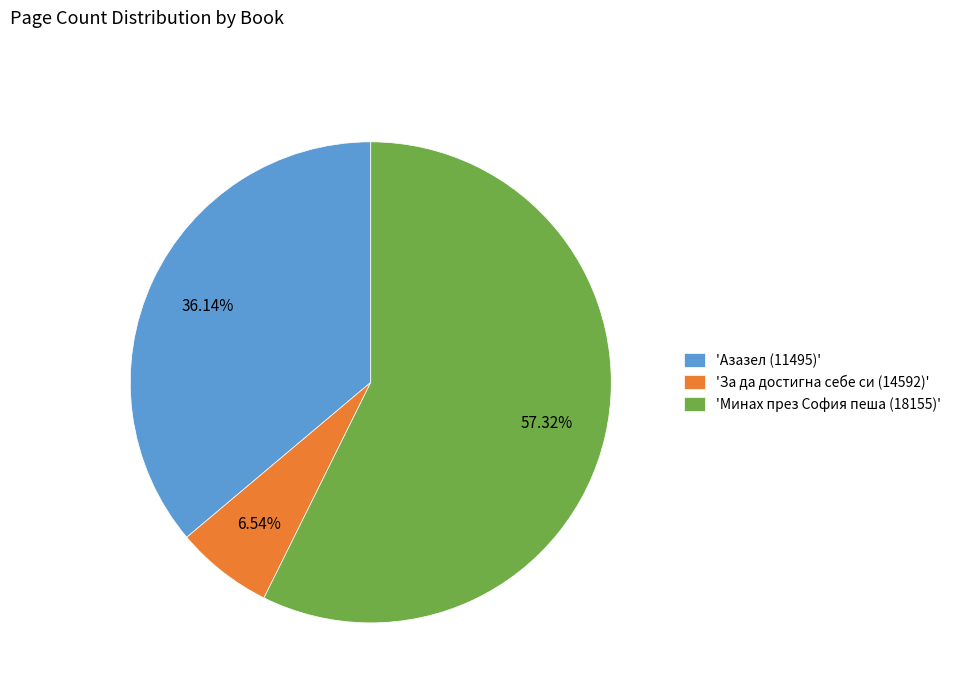

To the nearest percent, what is the average slice percentage?

33%